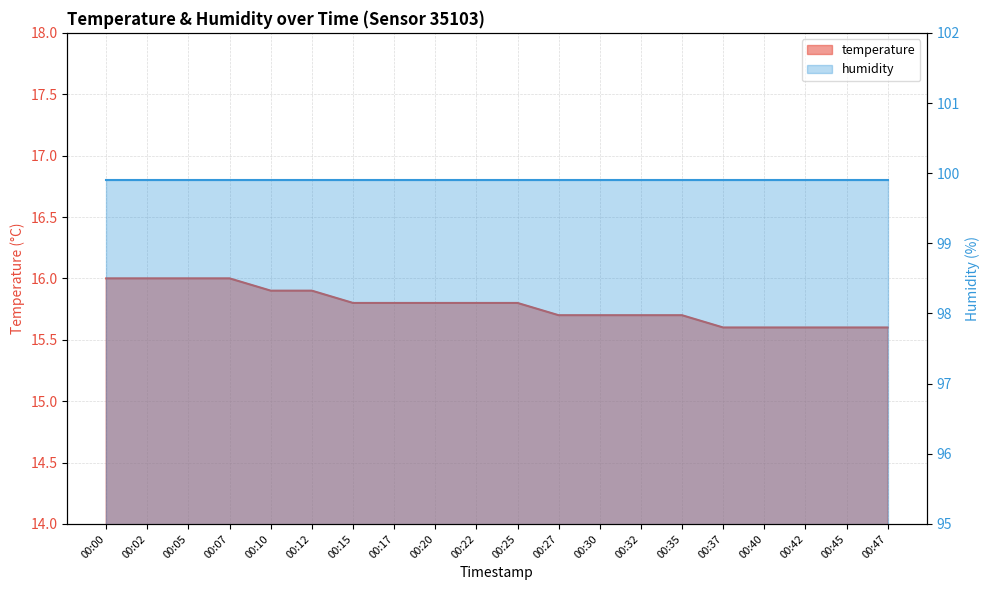

What is the greatest value displayed?

16.0